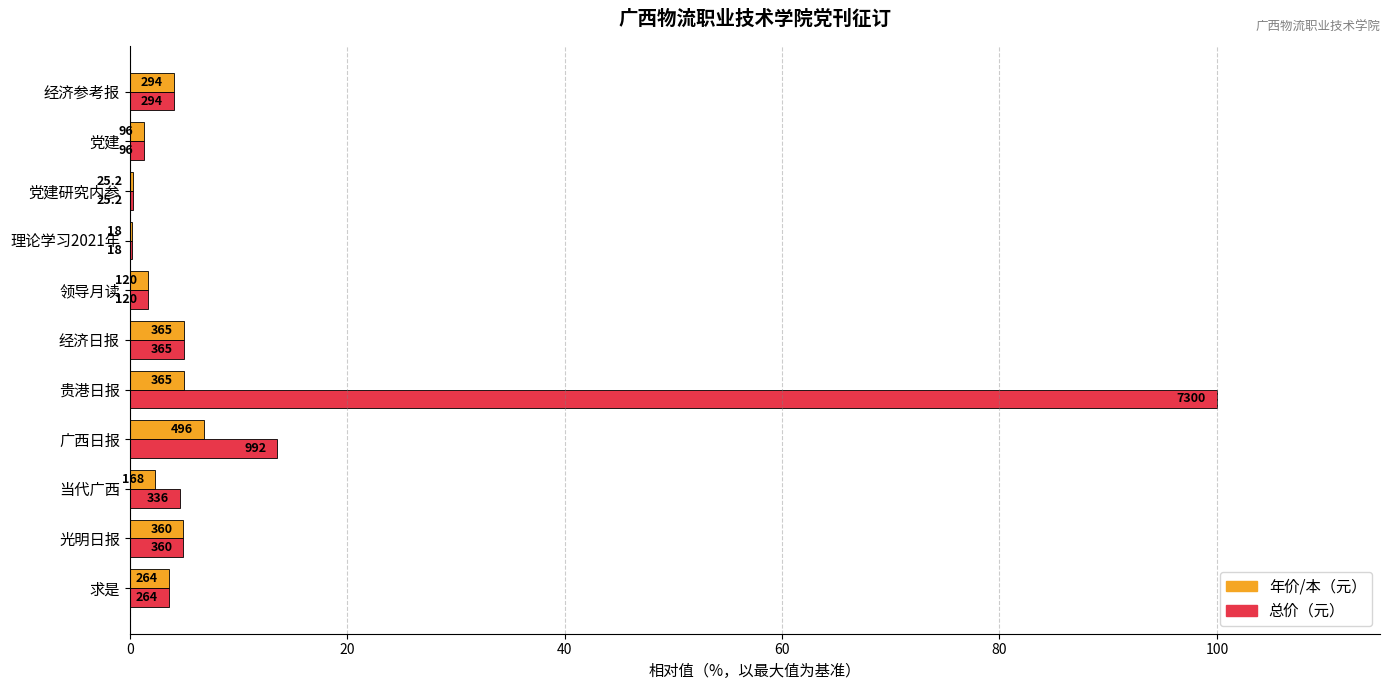

What are all the series names shown in the legend?

年价/本（元）, 总价（元）